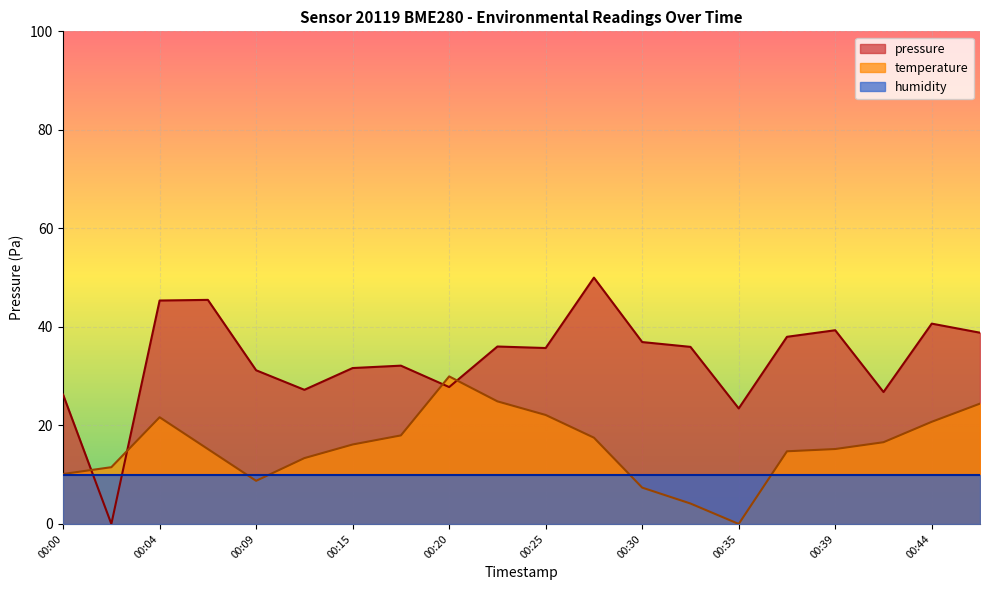

How many values in pressure are above zero?

19